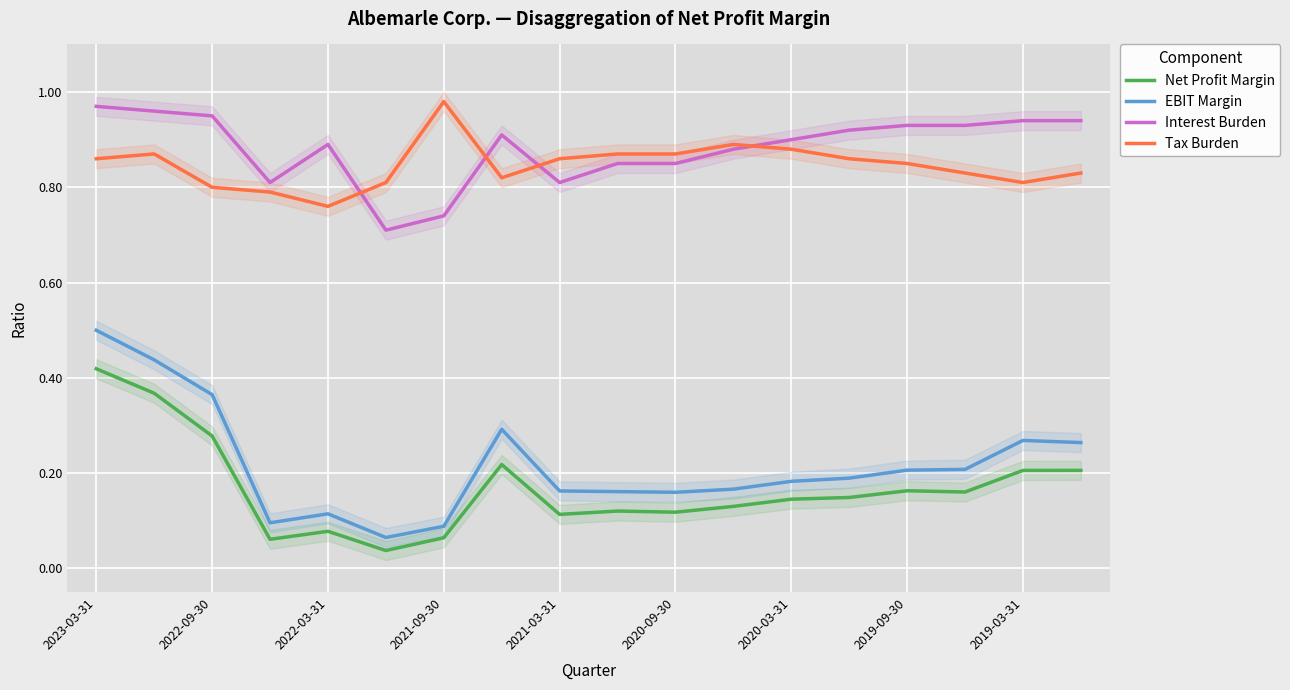

True or false: Tax Burden and EBIT Margin intersect in this chart.

False